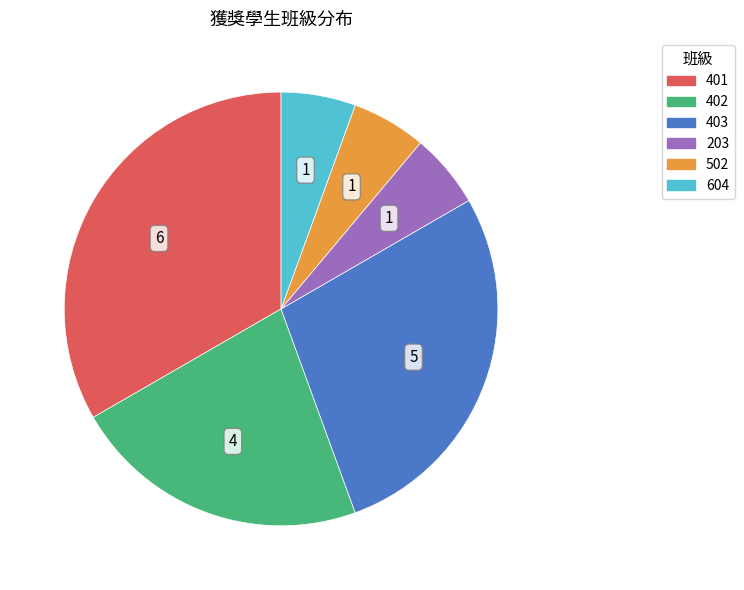

Which slice is the largest?

401